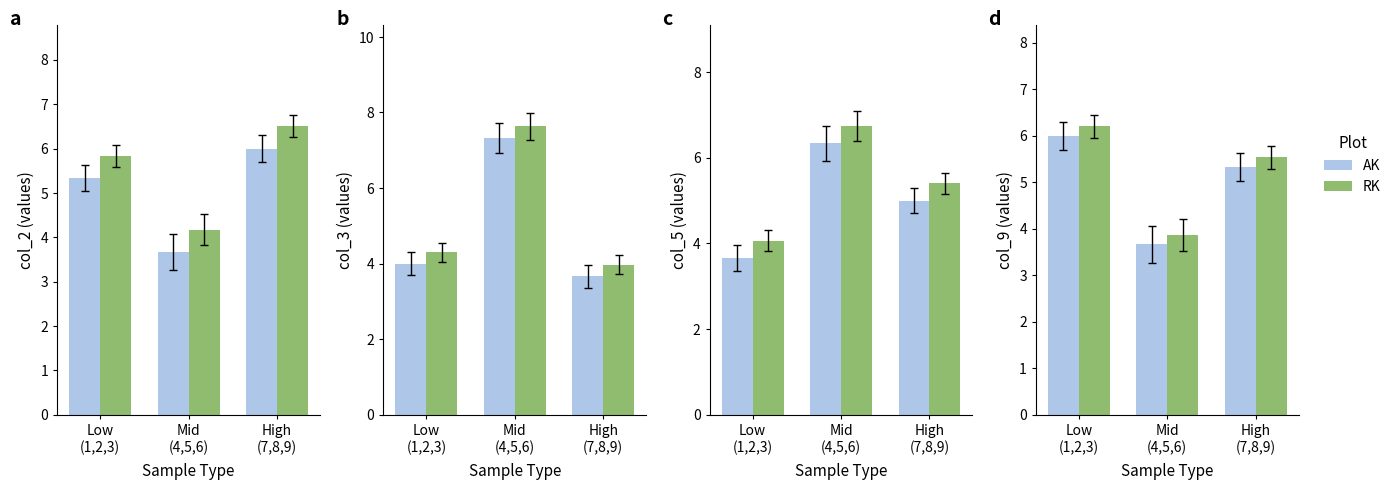

What is the smallest value displayed?

3.7